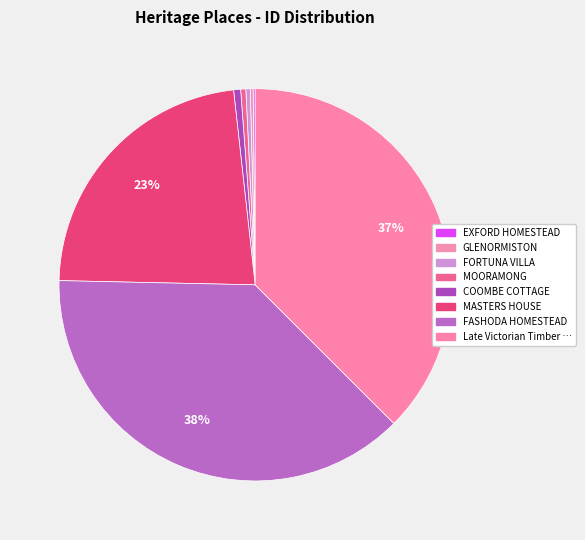

Which category has the smallest portion of the pie?

EXFORD HOMESTEAD